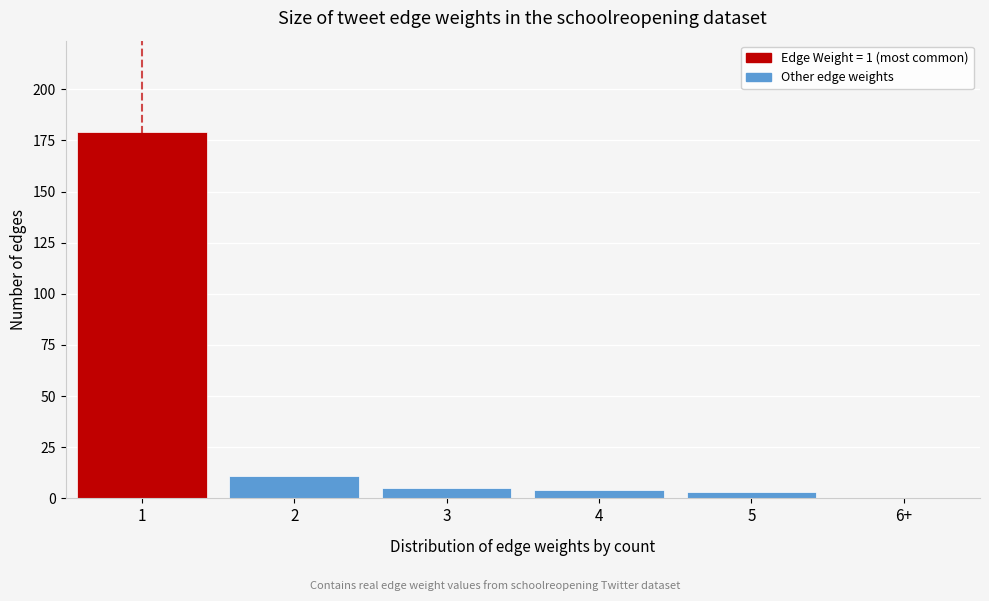

Reading left to right, extract all data points from this chart.

1=179	2=11	3=5	4=4	5=3	6+=0